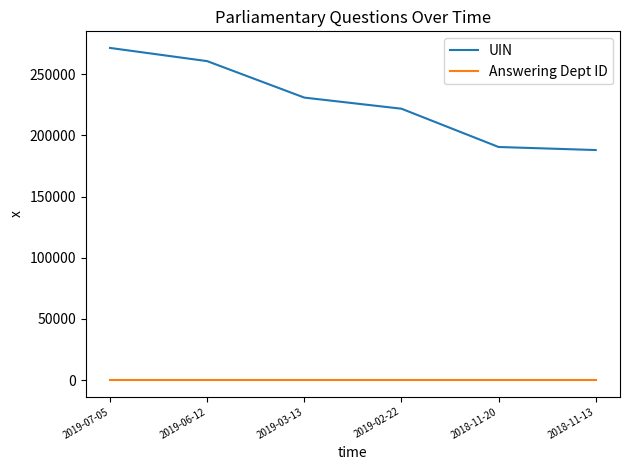

Reading right to left, transcribe all the data shown in this chart.

UIN: 188047	190535	221821	230893	260690	271471
Answering Dept ID: 27	27	27	27	27	27